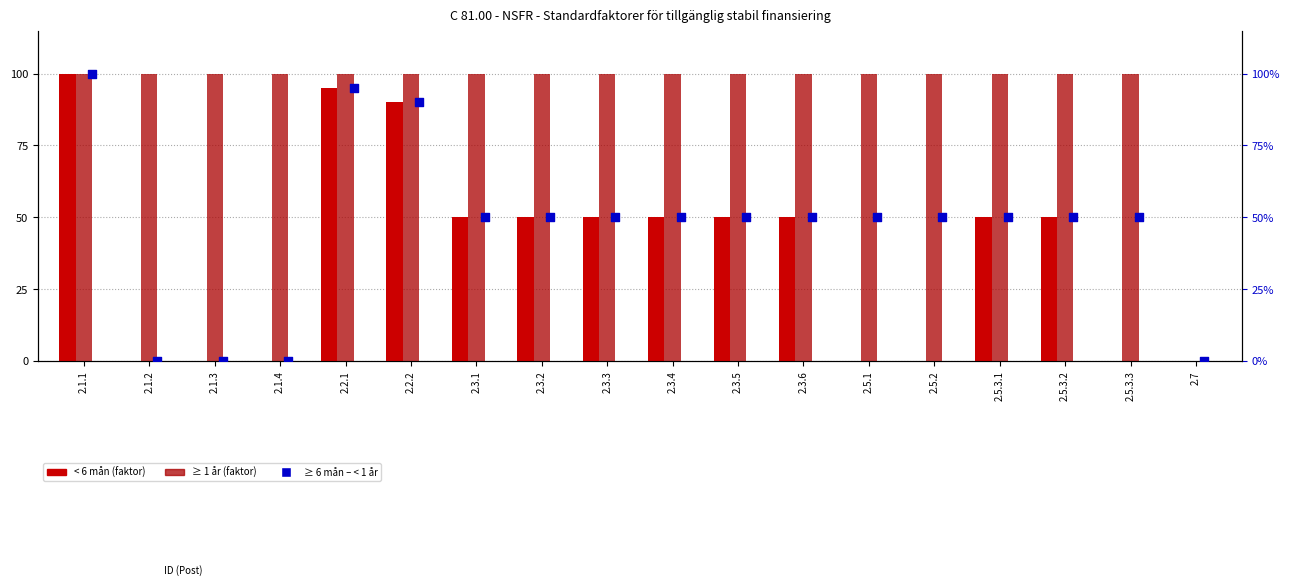

Which series reaches the maximum Y coordinate?

Standardfaktor < 6 mån